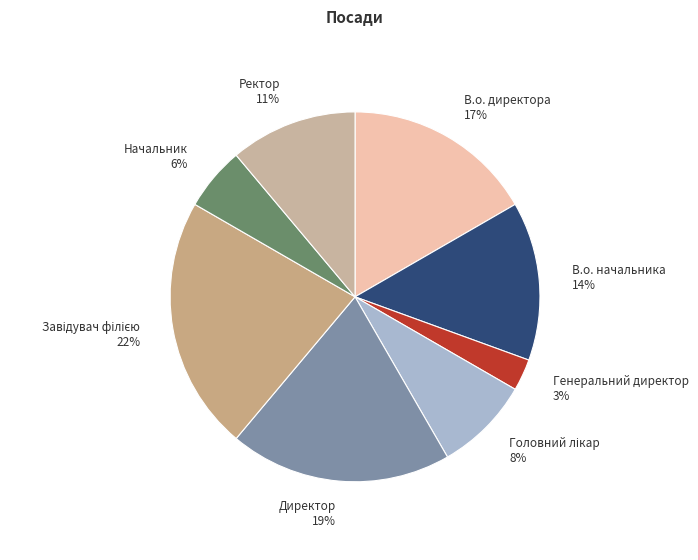

Which has a higher value, Начальник or Директор?

Директор